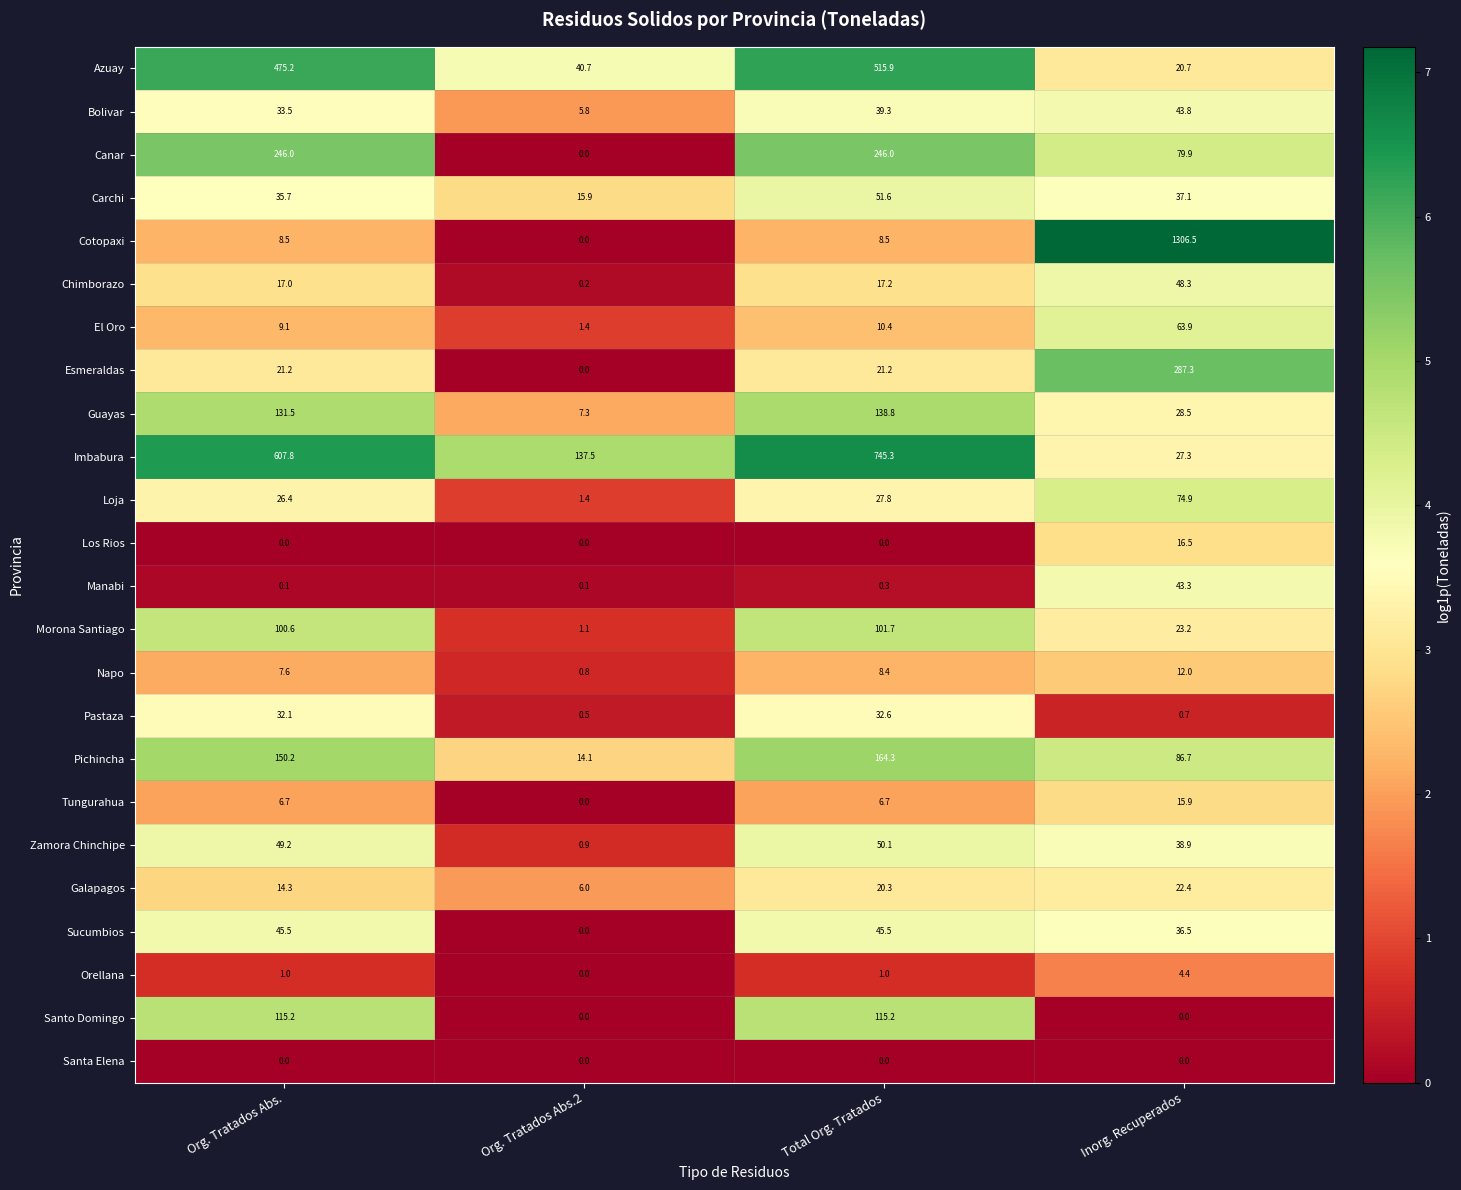

How many categories are shown in the chart?

4